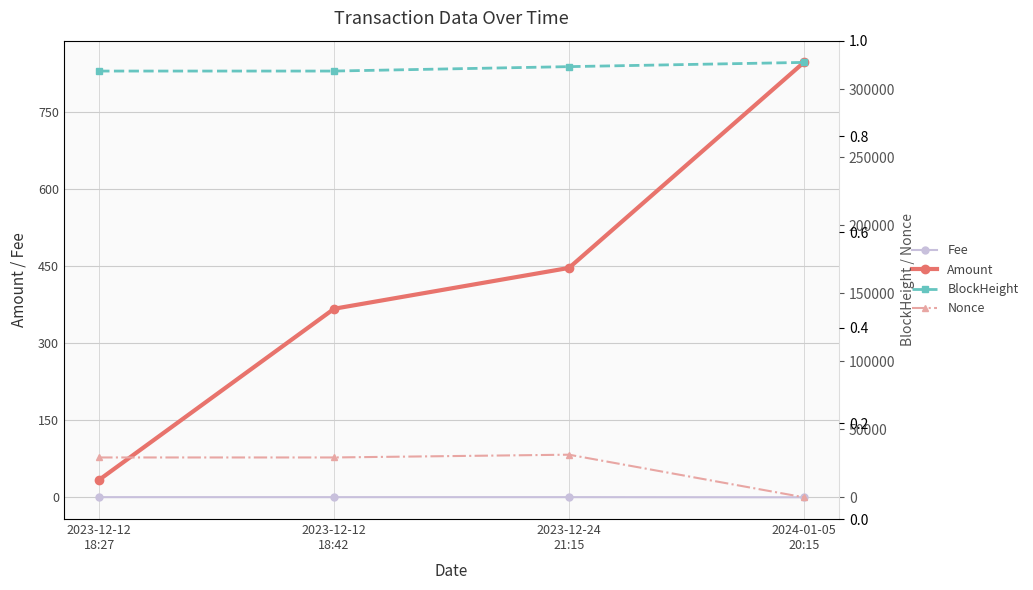

Reading left to right, what are all the values shown in this chart?

Fee: 2023-12-12
18:27=0.3	2023-12-12
18:42=0.3	2023-12-24
21:15=0.3	2024-01-05
20:15=0.0
Amount: 2023-12-12
18:27=34.1	2023-12-12
18:42=367.5	2023-12-24
21:15=447.1	2024-01-05
20:15=847.6
BlockHeight: 2023-12-12
18:27=313187.0	2023-12-12
18:42=313189.0	2023-12-24
21:15=316437.0	2024-01-05
20:15=319539.0
Nonce: 2023-12-12
18:27=29261.0	2023-12-12
18:42=29262.0	2023-12-24
21:15=31296.0	2024-01-05
20:15=0.0